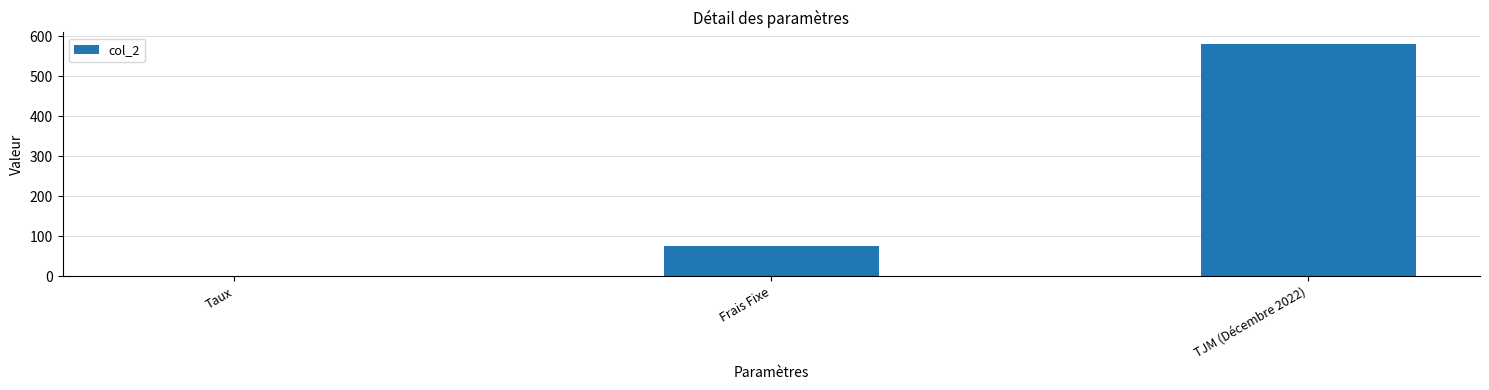

What is the change in value from Taux to TJM (Décembre 2022)?

+579.9